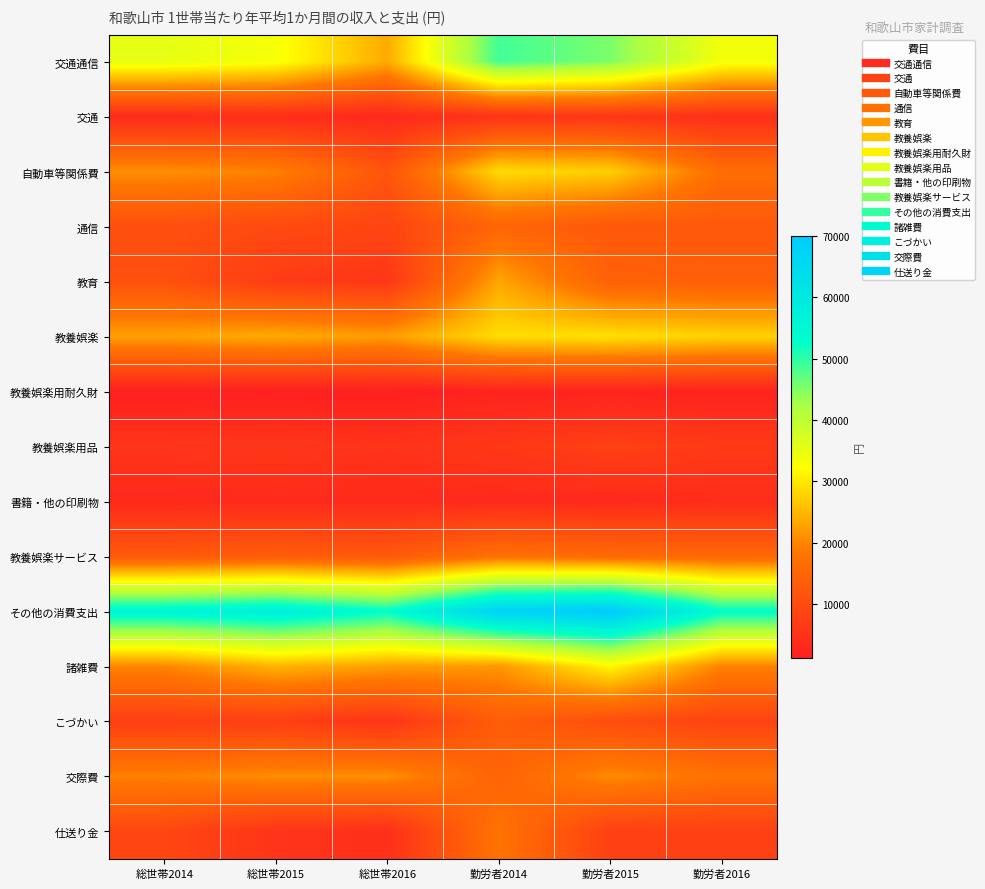

Which has a higher value, 勤労者2014 or 総世帯2016?

勤労者2014